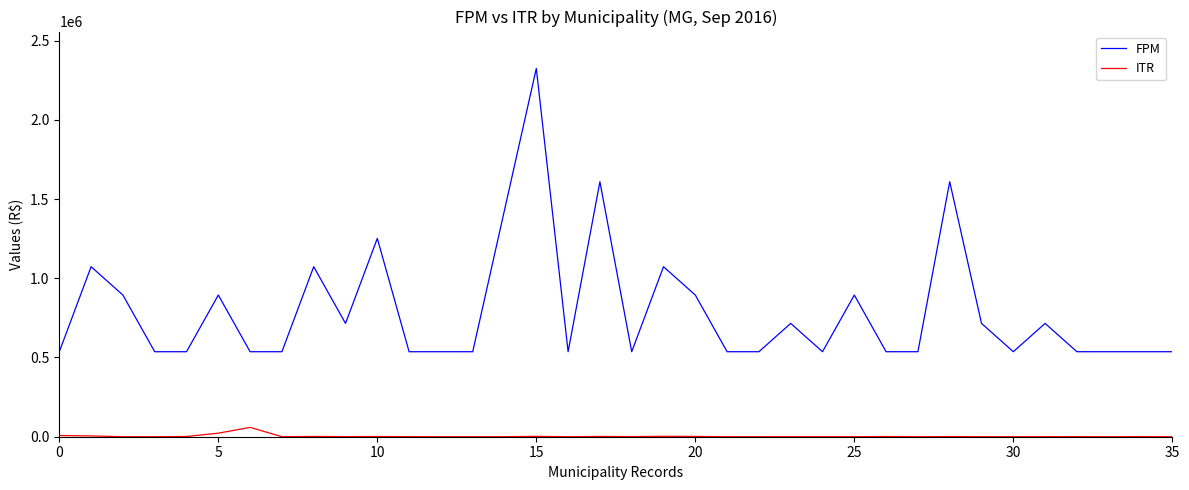

True or false: FPM and ITR intersect in this chart.

False